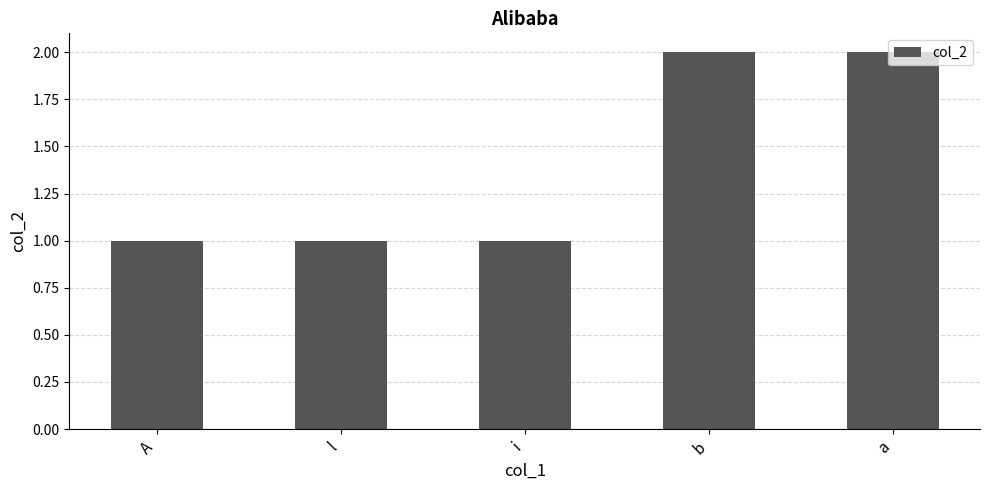

What is the sum of all values?

7